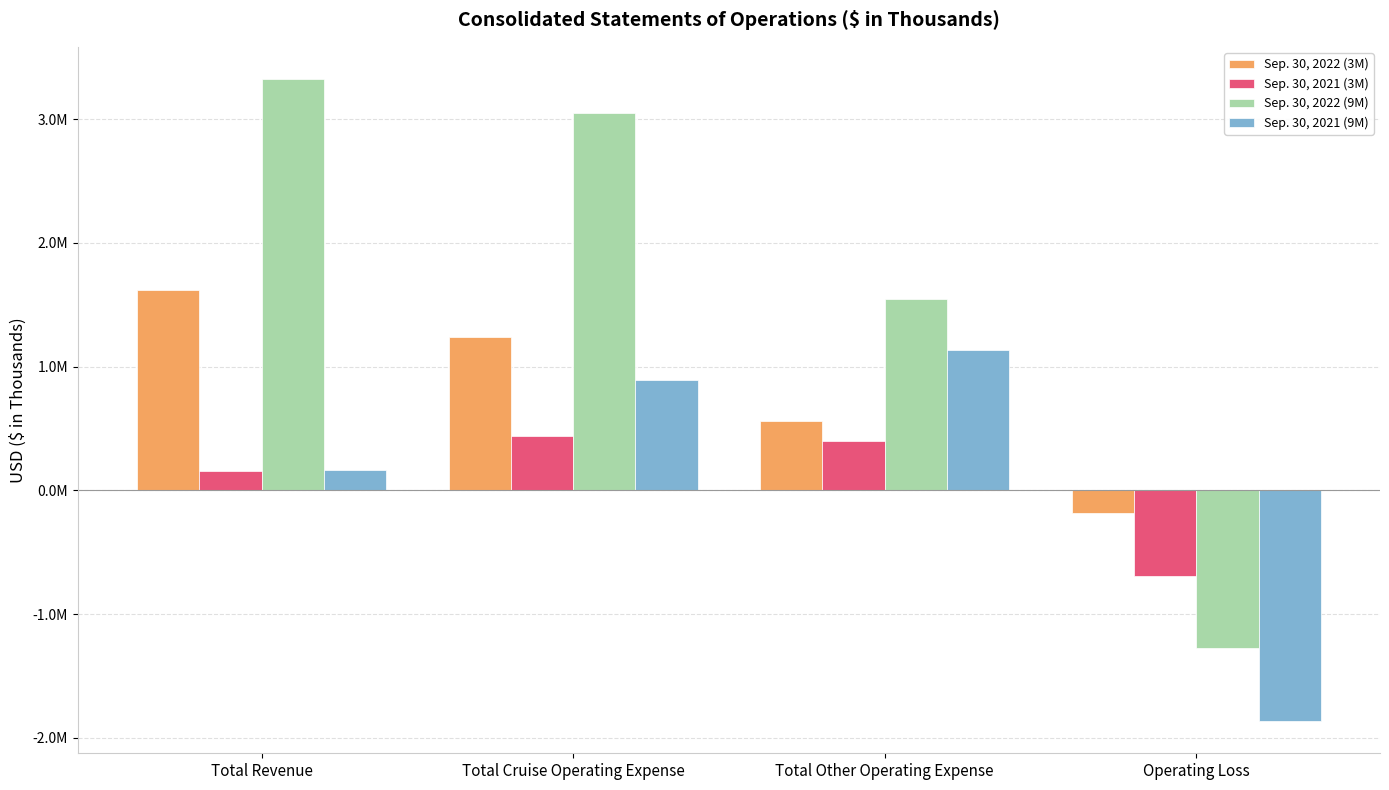

At Total Other Operating Expense, list the series in order from largest to smallest.

Sep. 30, 2022 (9M), Sep. 30, 2021 (9M), Sep. 30, 2022 (3M), Sep. 30, 2021 (3M)